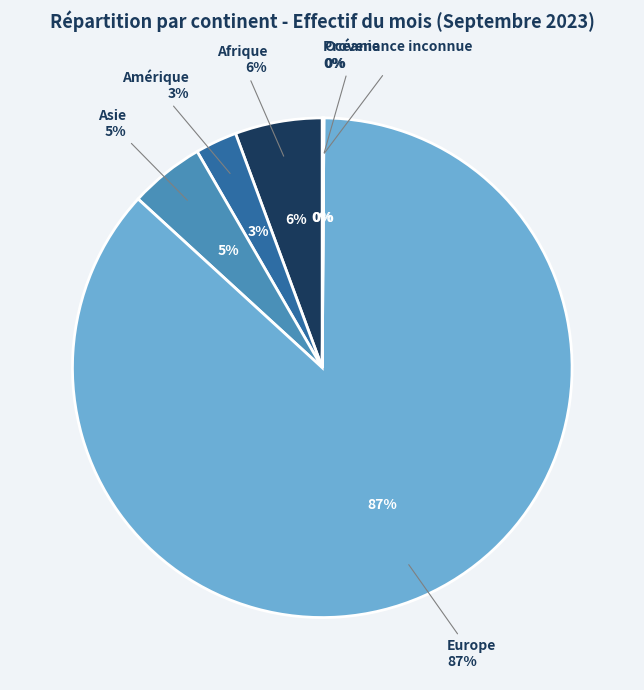

How many slices are in this pie chart?

6